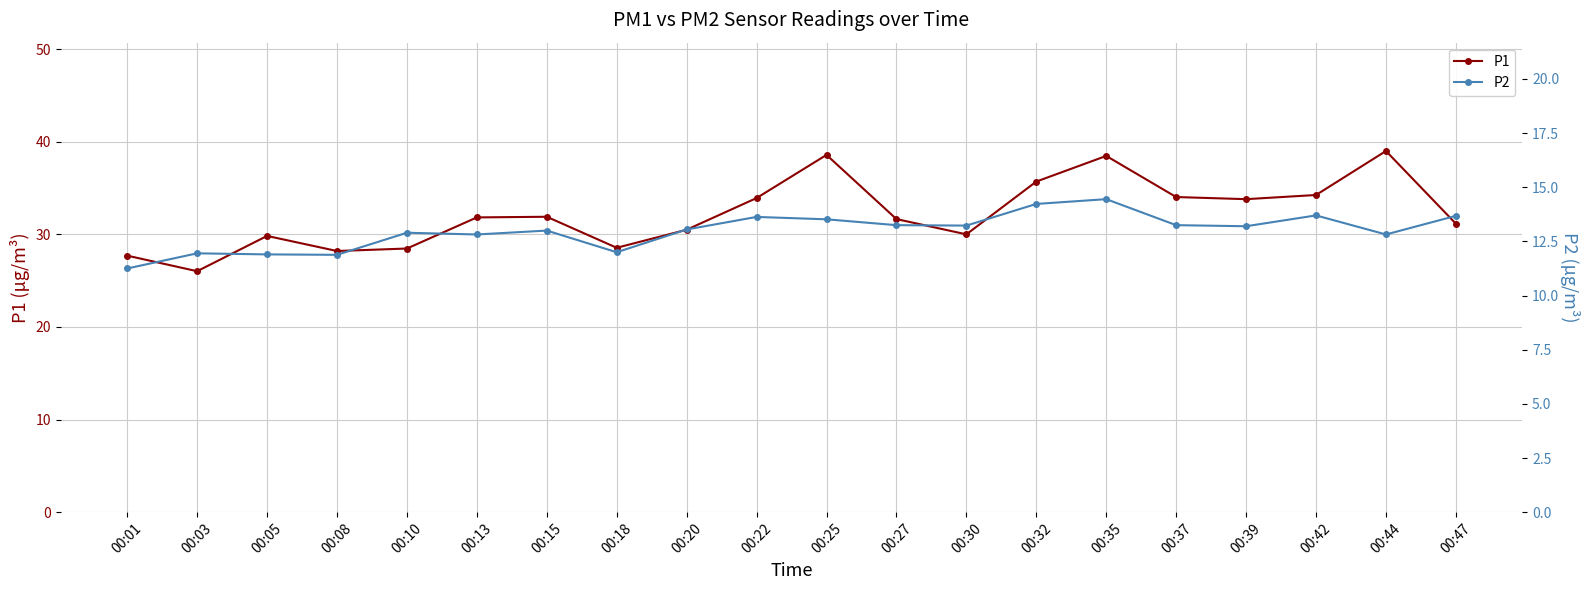

Reading left to right, transcribe all the data shown in this chart.

P1: 27.7	26.0	29.8	28.2	28.5	31.8	31.9	28.6	30.5	33.9	38.6	31.6	30.0	35.7	38.5	34.0	33.8	34.2	39.0	31.1
P2: 11.2	11.9	11.9	11.9	12.9	12.8	13.0	12.0	13.1	13.6	13.5	13.2	13.2	14.2	14.4	13.2	13.2	13.7	12.8	13.7